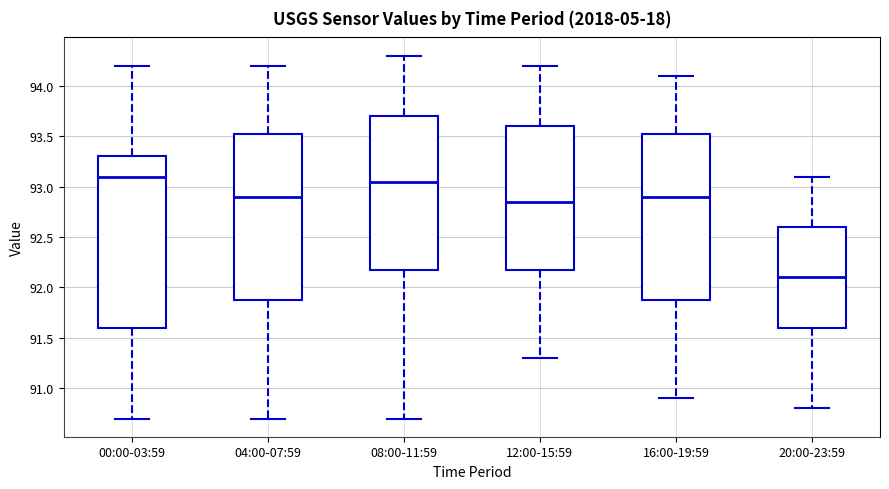

Reading left to right, read every box against the y-axis: the position of its median line, the range the box covers, and the ends of its whiskers. The values are not printed on the chart, so give them approximately, as read against the axis.

00:00-03:59: median 93.10, box 91.60 to 93.30, whiskers 90.70 to 94.20
04:00-07:59: median 92.90, box 91.90 to 93.55, whiskers 90.70 to 94.20
08:00-11:59: median 93.05, box 92.20 to 93.70, whiskers 90.70 to 94.30
12:00-15:59: median 92.85, box 92.20 to 93.60, whiskers 91.30 to 94.20
16:00-19:59: median 92.90, box 91.90 to 93.55, whiskers 90.90 to 94.10
20:00-23:59: median 92.10, box 91.60 to 92.60, whiskers 90.80 to 93.10